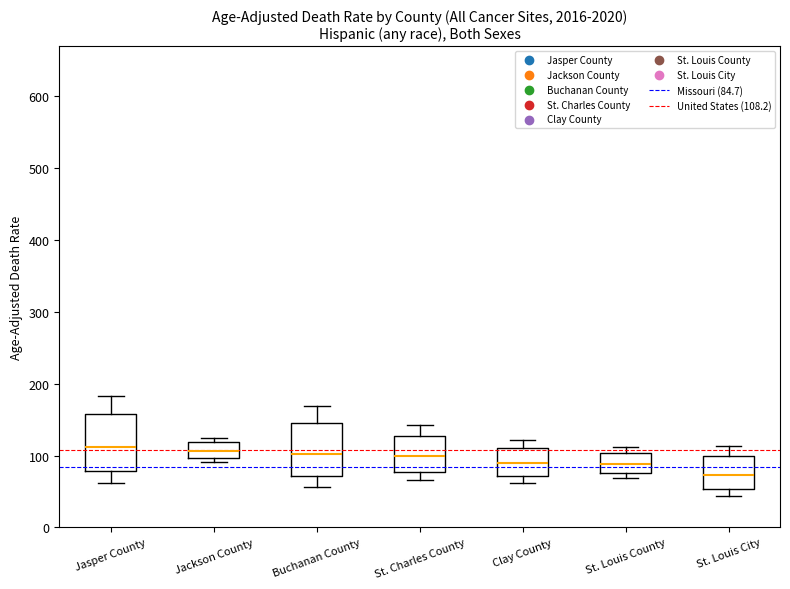

Where does the lower whisker of the box for St. Louis City end on the y-axis? The values are not printed on the chart, so give them approximately, as read against the axis.

40